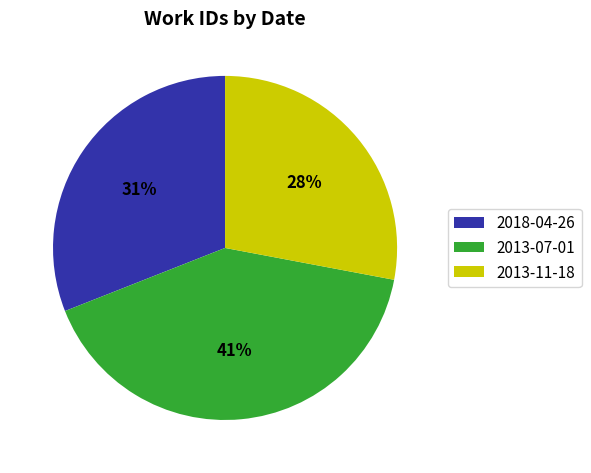

To the nearest percent, what is the difference between the largest and smallest slice percentages?

13%